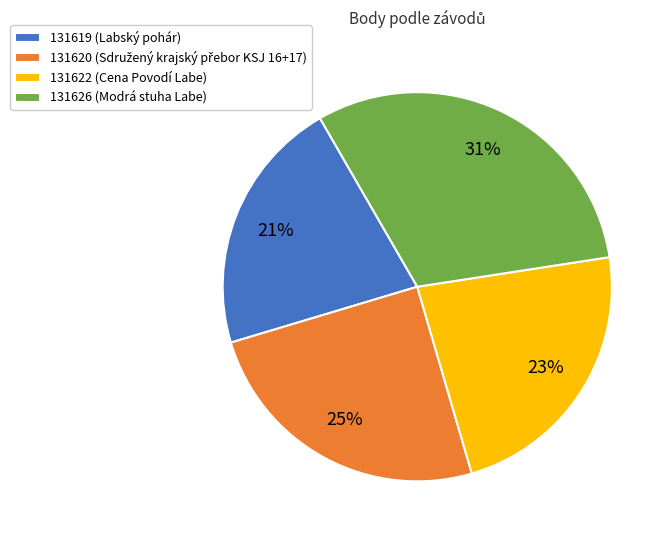

To the nearest percent, what percentage of the pie is 131619?

21%